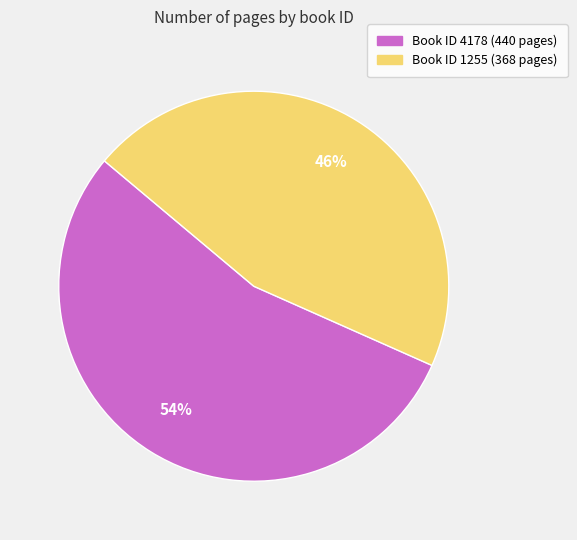

Is there a majority slice in this chart?

Yes